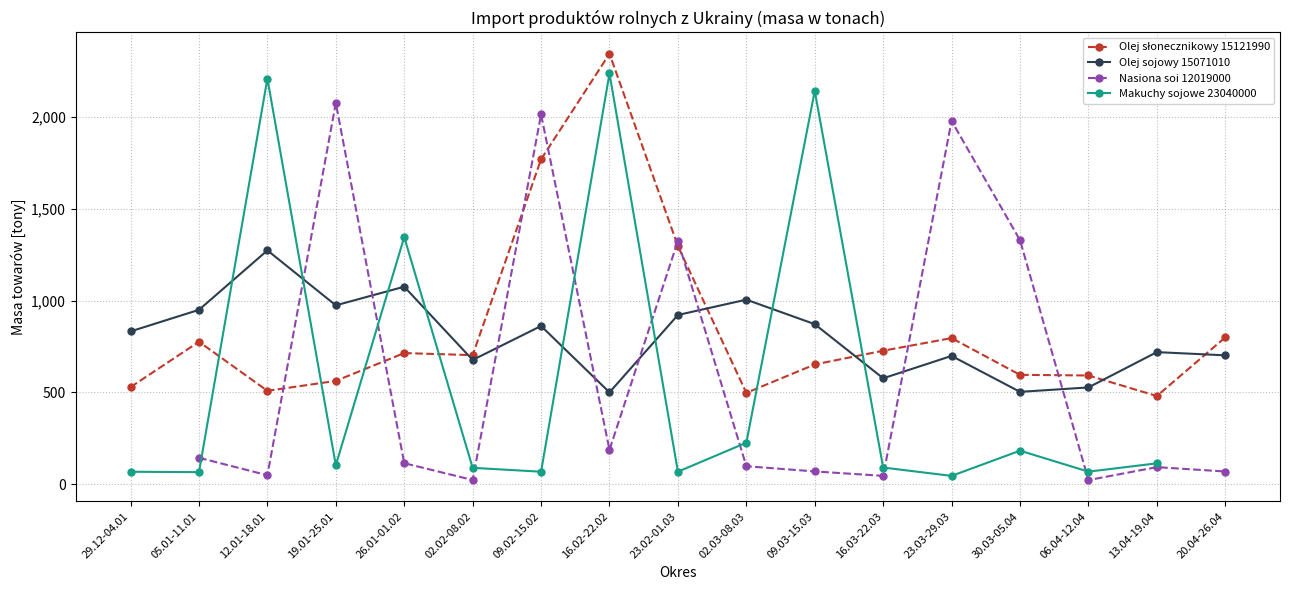

What is the sum of the Olej sojowy 15071010 values at 26.01-01.02 and 09.03-15.03?

1947.6